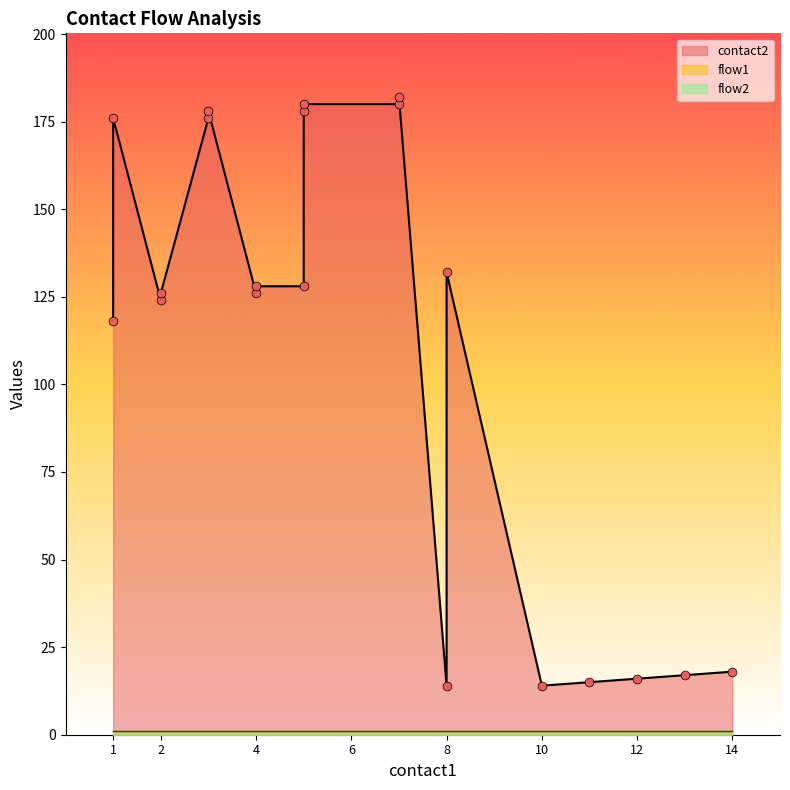

Which series has the largest total across all categories?

contact2